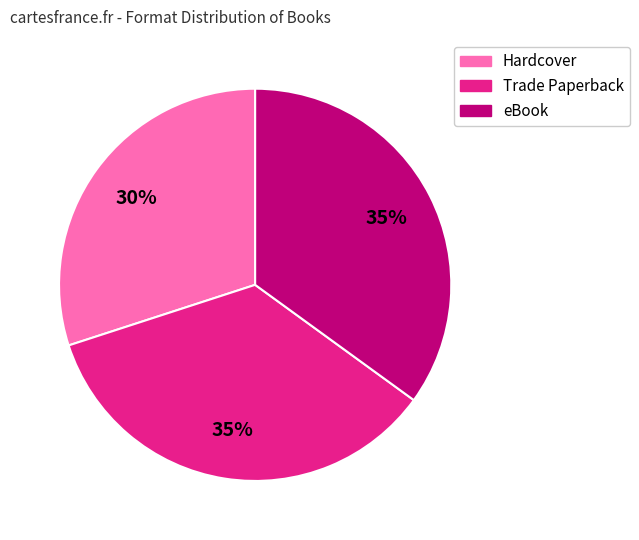

To the nearest percent, what is the average slice percentage?

33%